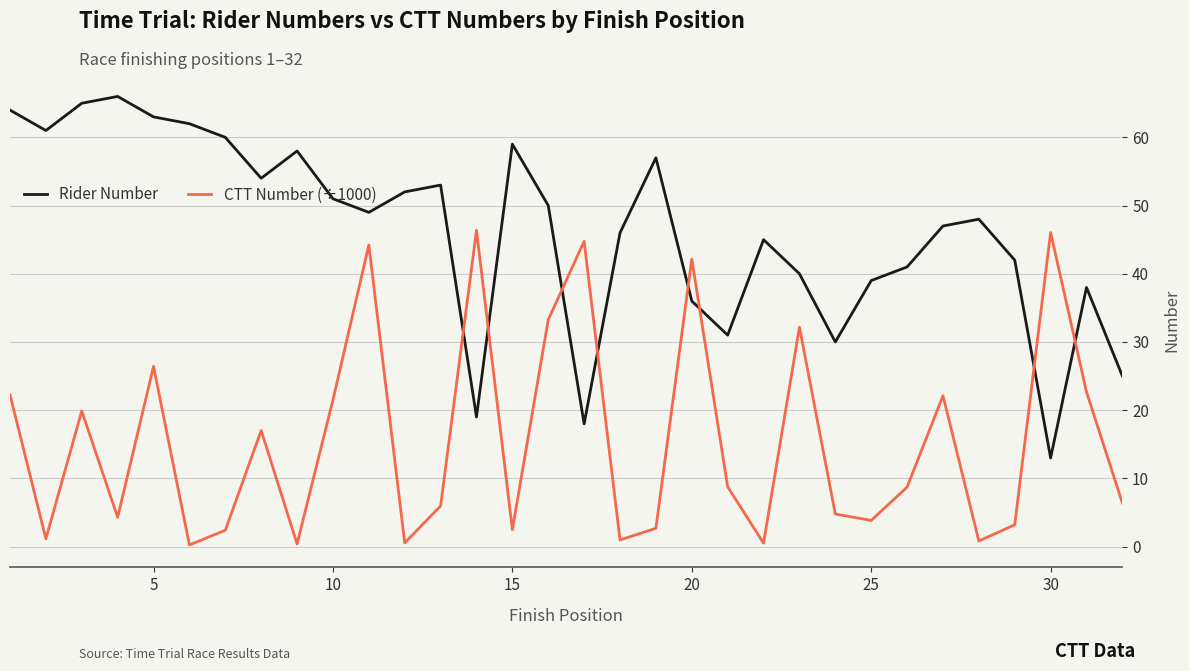

Is this an area chart (filled region under the line)?

No